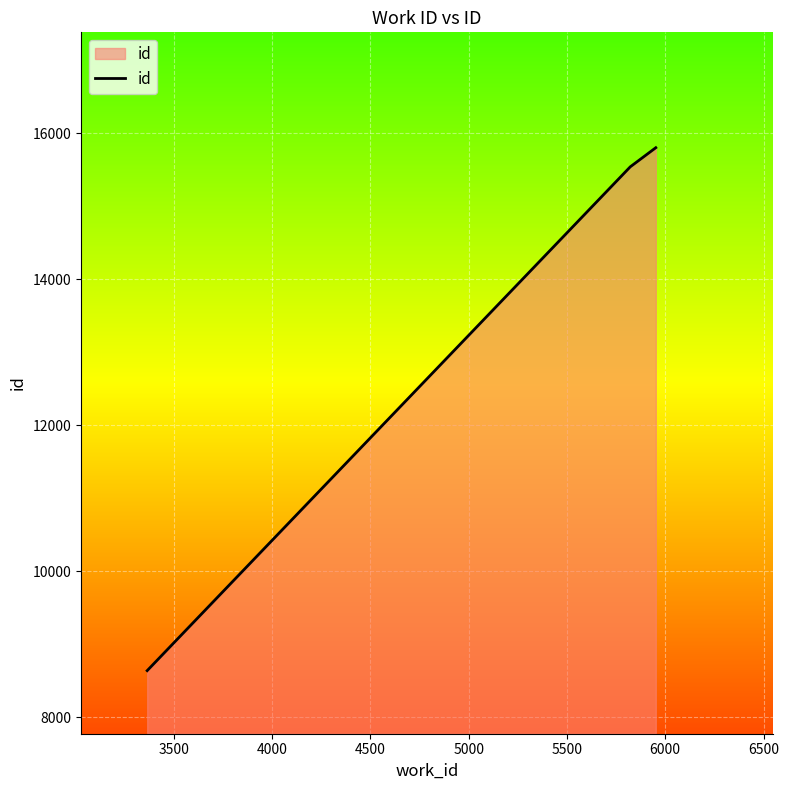

Reading left to right, transcribe all the data shown in this chart.

8639	15538	15800